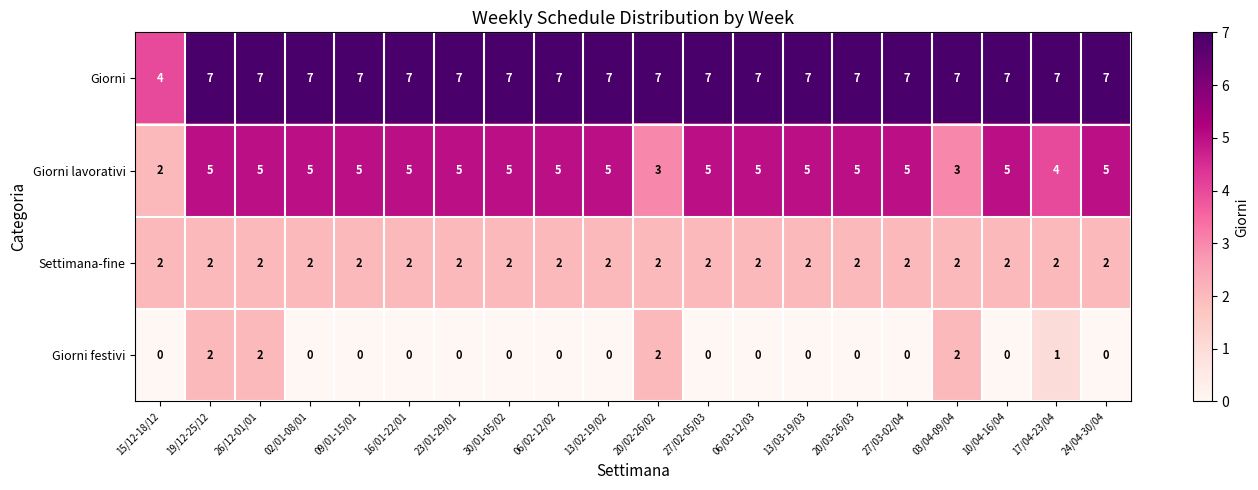

At which label is Giorni closest to 5?

15/12-18/12